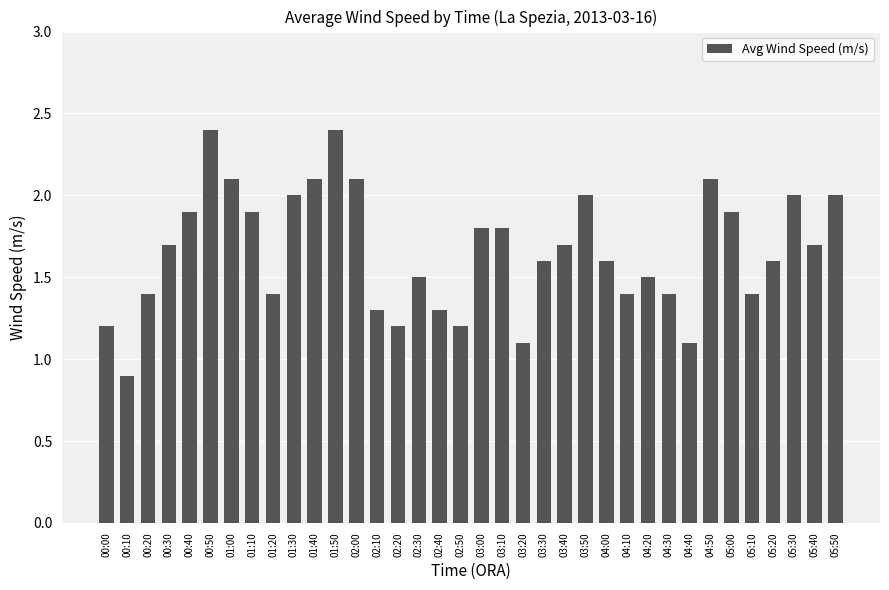

Does the chart contain stacked bars?

No